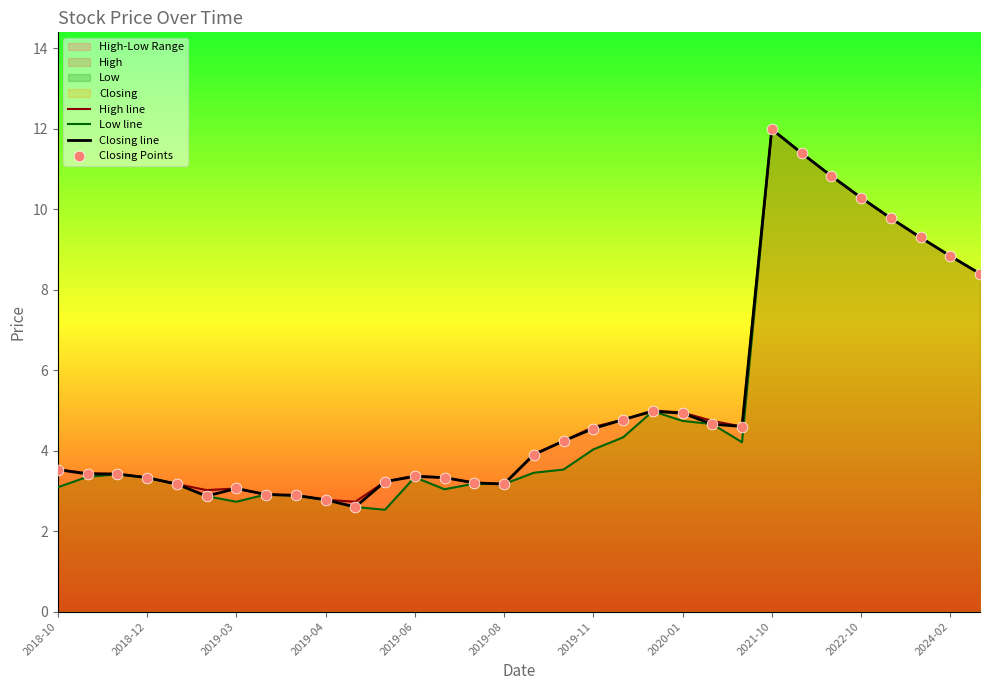

Which series reaches the maximum Y coordinate?

High line